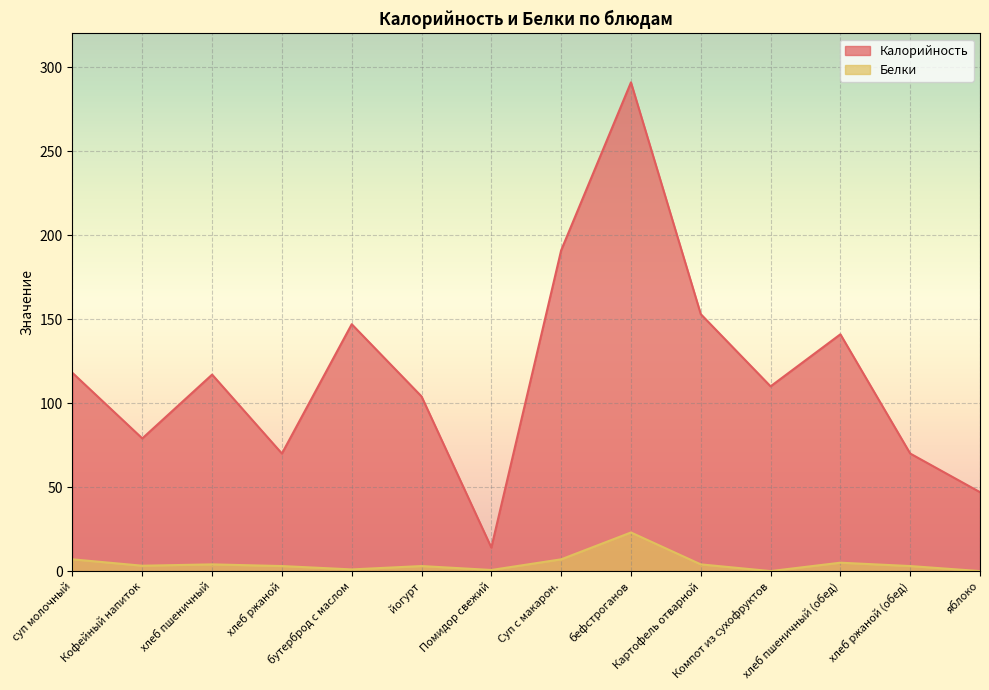

Which series changed the most between Кофейный напиток and бутерброд с маслом?

Калорийность